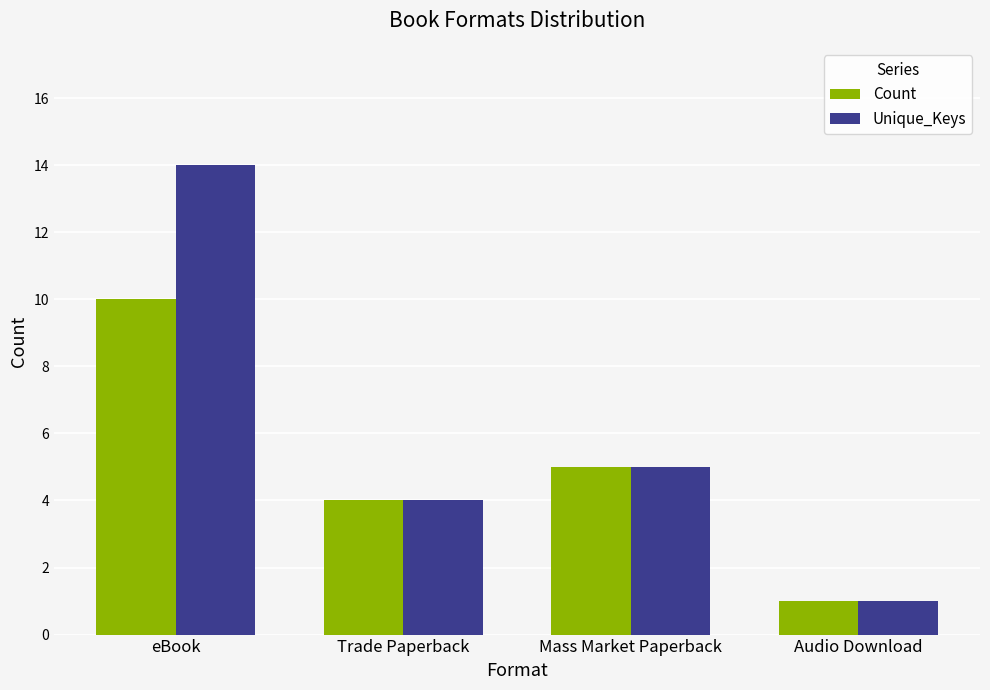

At which category does the chart reach its peak across all series?

eBook